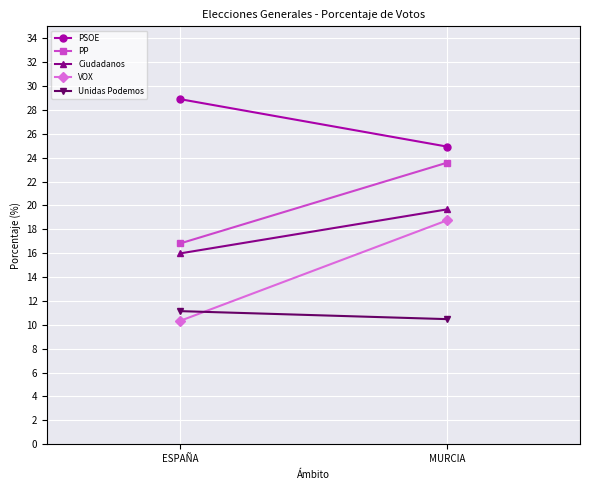

At ESPAÑA, list the series in order from smallest to largest.

VOX, Unidas Podemos, Ciudadanos, PP, PSOE